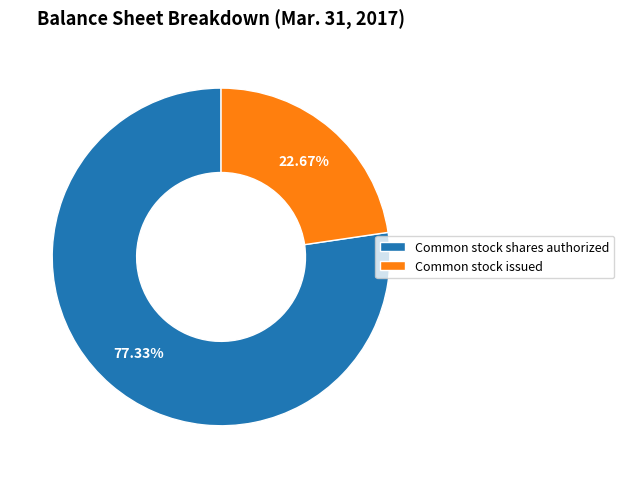

Which category has the biggest portion of the pie?

Common stock shares authorized